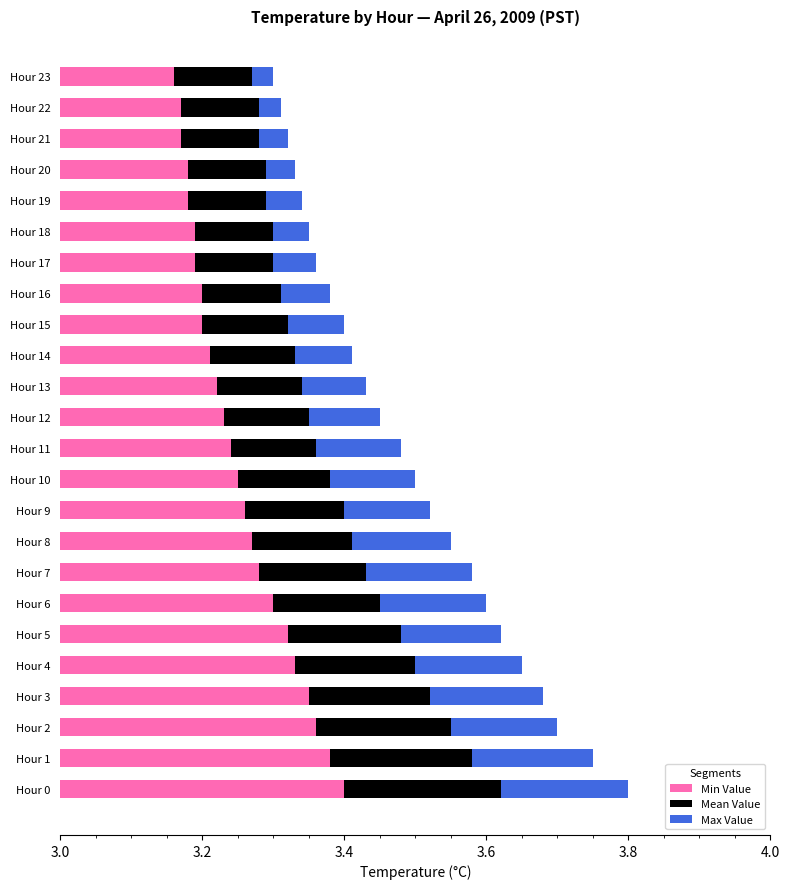

List the series in order of their overall mean, highest first.

Min Value, Mean Value, Max Value